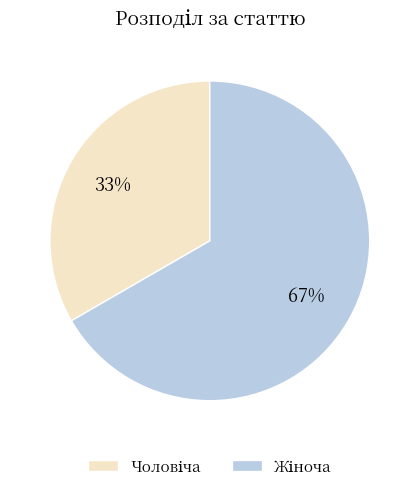

To the nearest percent, what is the average slice percentage?

50%